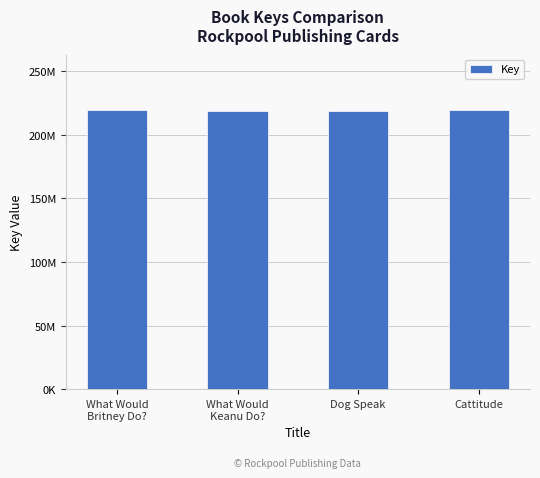

Approximately how many times larger is the value at Dog Speak compared to What Would
Keanu Do??

1.0